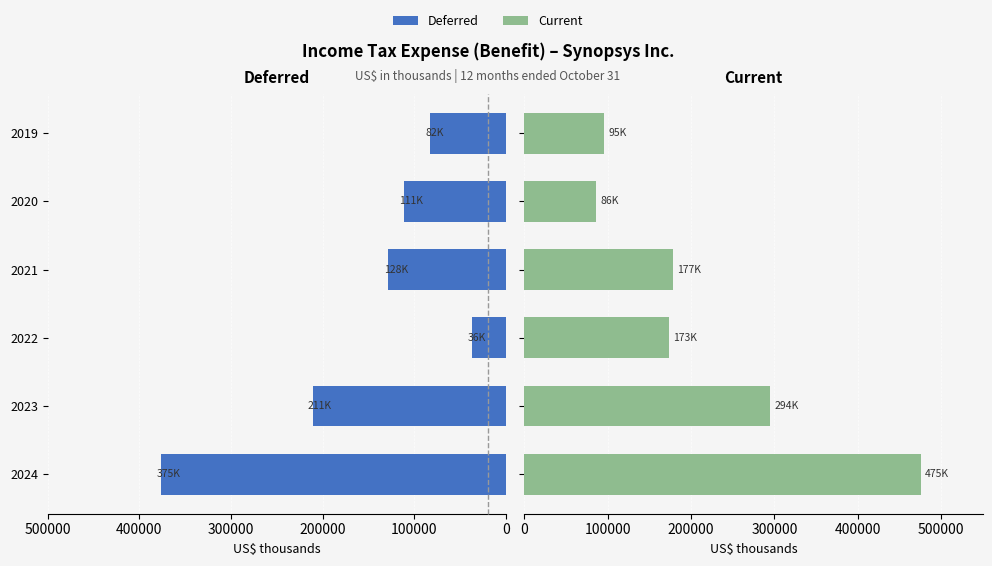

How many bars are there in total?

12